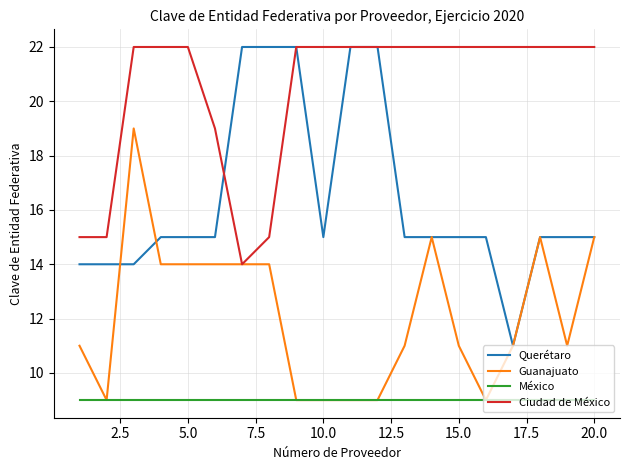

What are all the series names shown in the legend?

Querétaro, Guanajuato, México, Ciudad de México